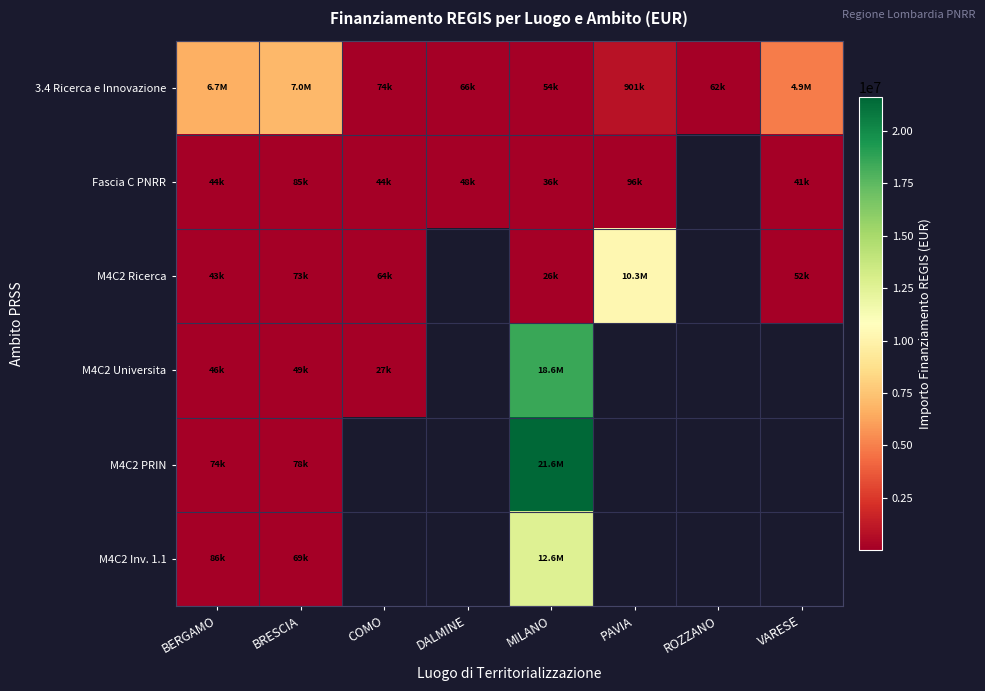

Between BRESCIA and COMO, which is larger?

BRESCIA